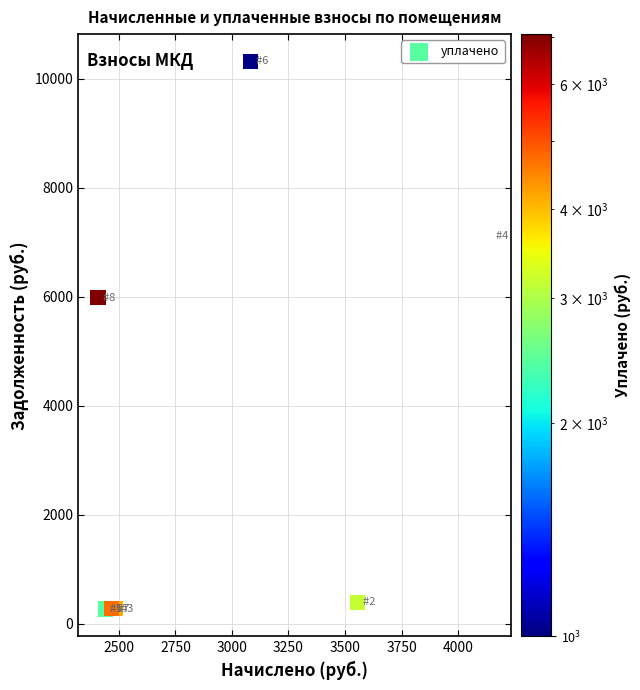

What Y value in the scatter plot is closest to 5291?

5981.2